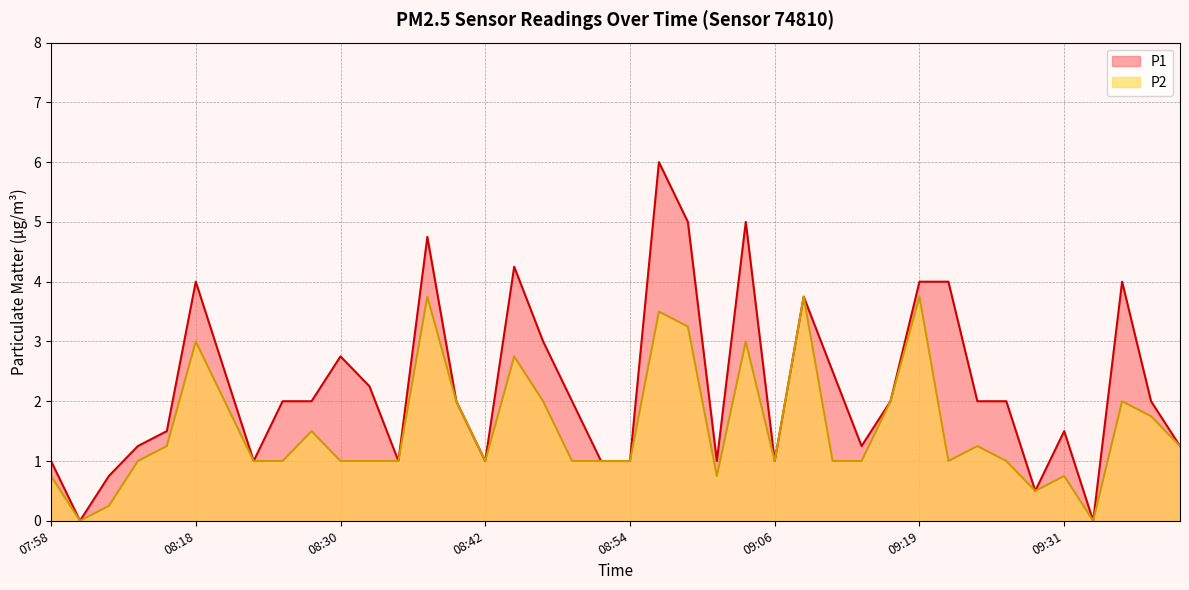

At which category is the sum across all series the highest?

08:57